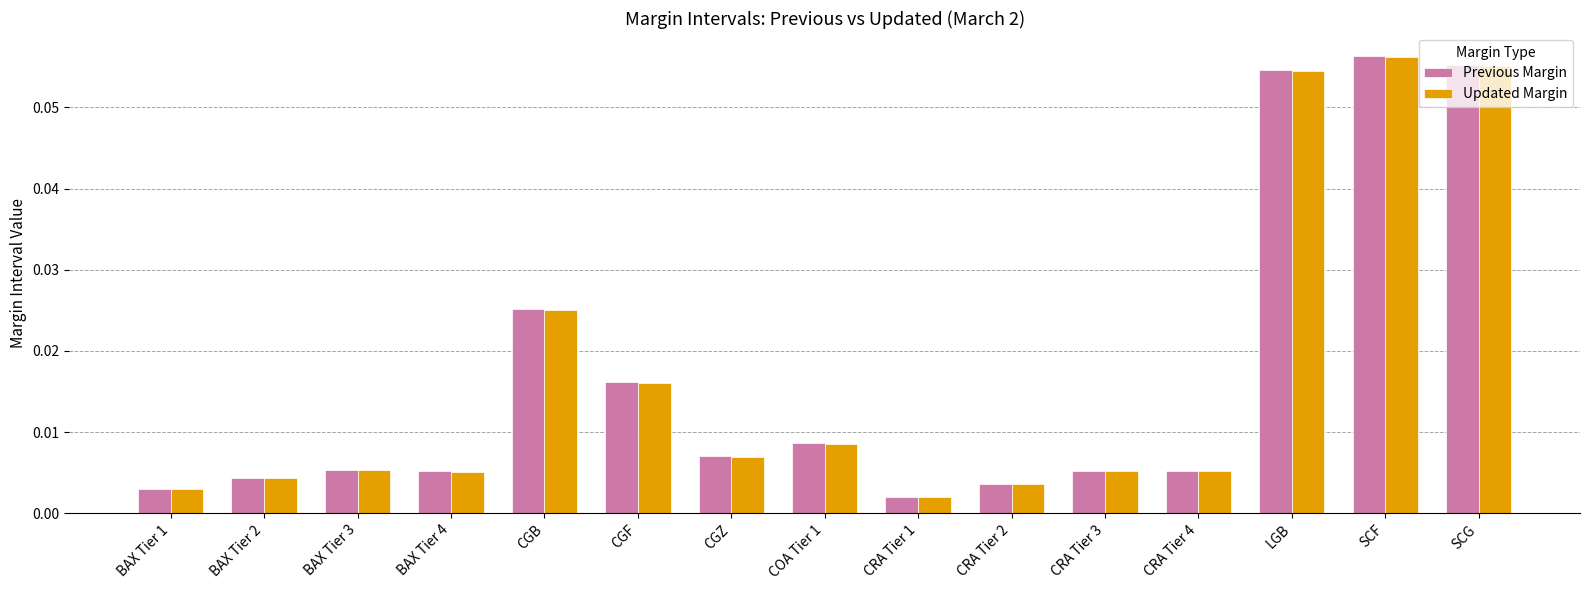

Is the value of Previous Margin at CRA Tier 2 greater than the value of Updated Margin at CRA Tier 1?

Yes